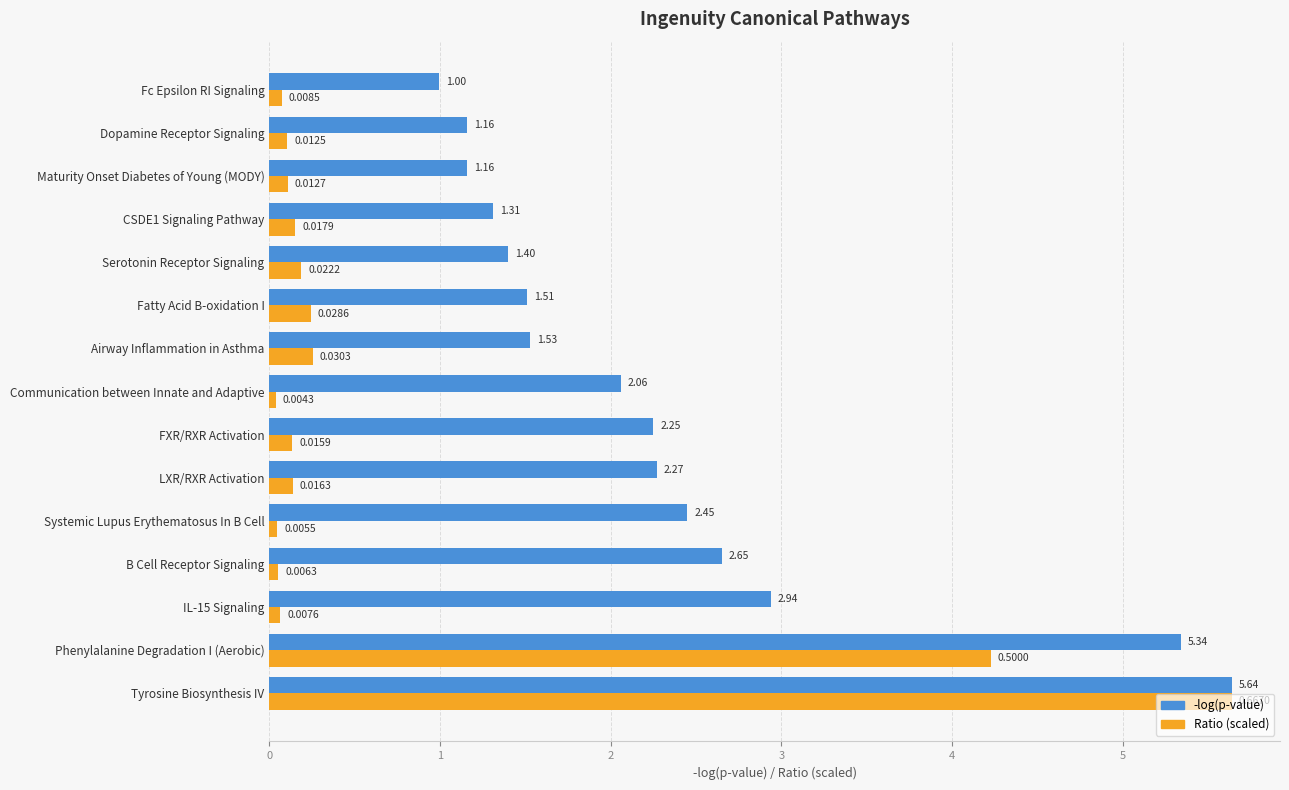

At how many categories does at least one series exceed 0?

15